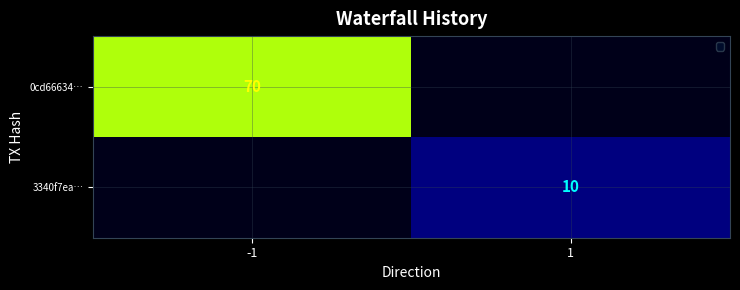

True or false: 3340f7ea… has a value of 10 at 1.

True